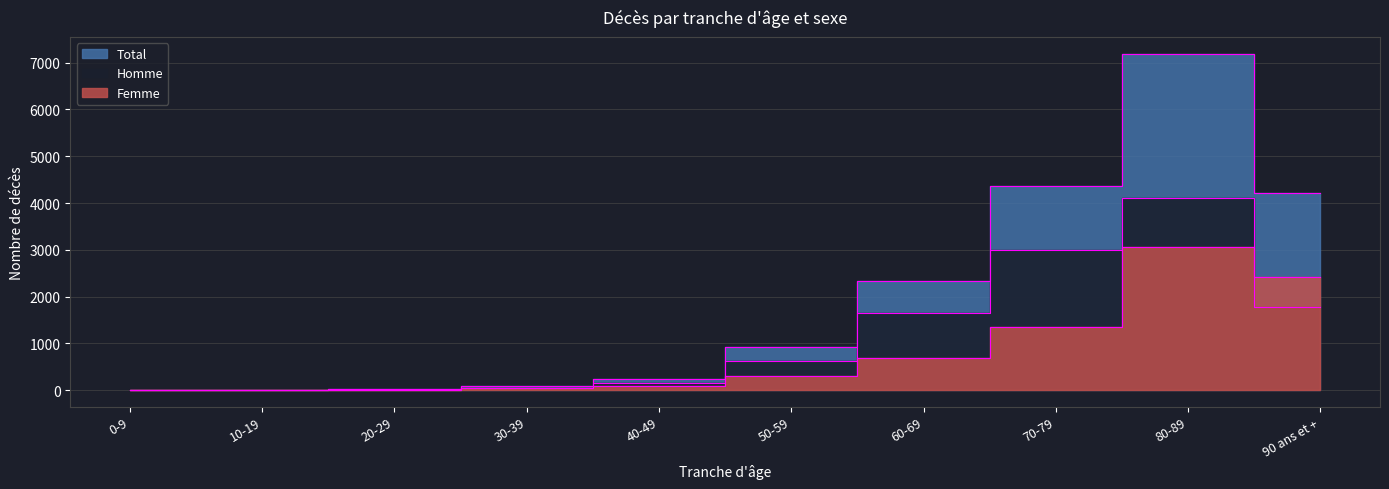

Rank the series by their average value, from highest to lowest.

Total, Homme, Femme